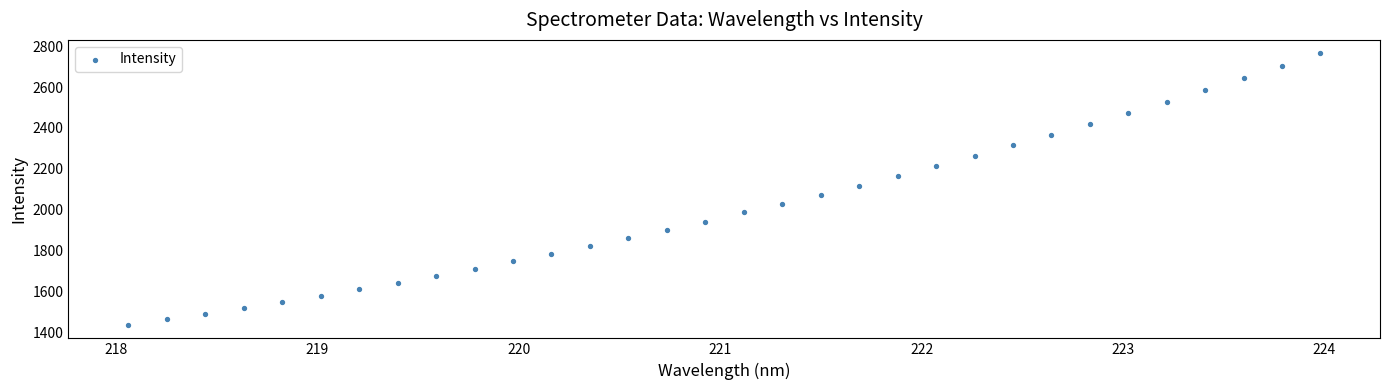

What is the range of X values (max minus min)?

5.9